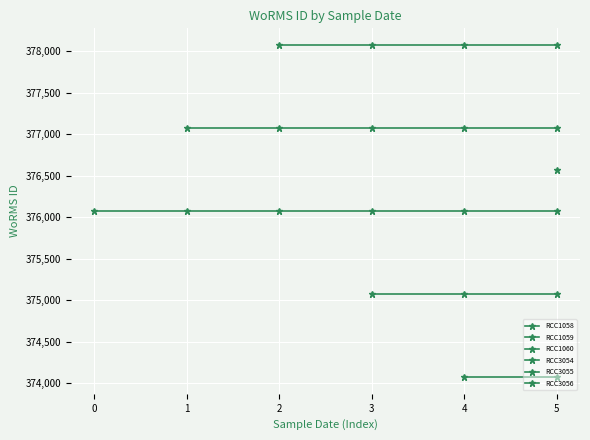

Between 0 and 4, which series saw the biggest shift?

RCC1058